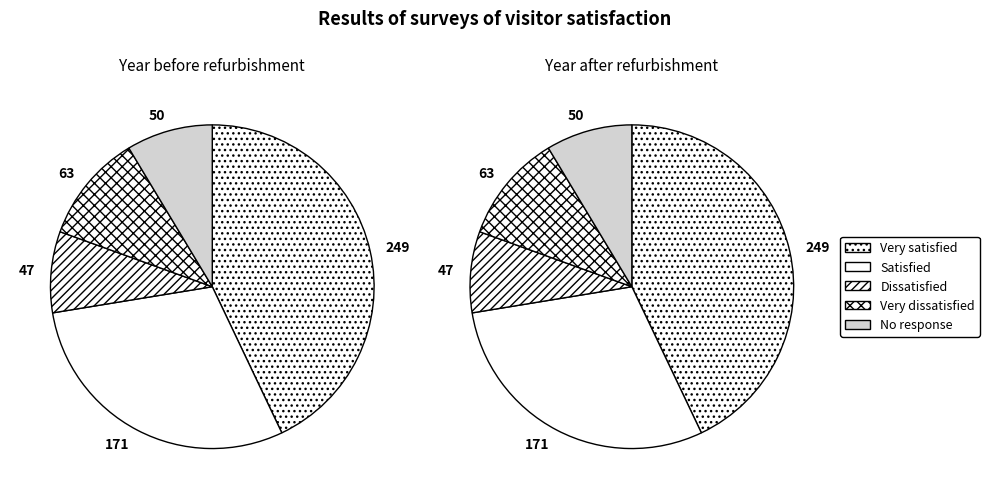

How many segments does this pie chart have?

5